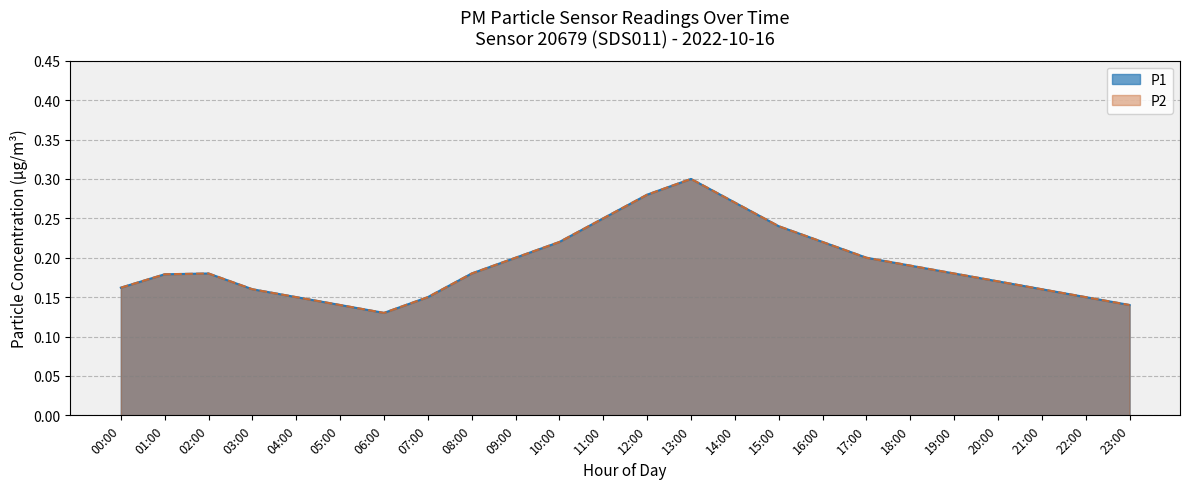

At 19:00, list the series in order from smallest to largest.

P1, P2